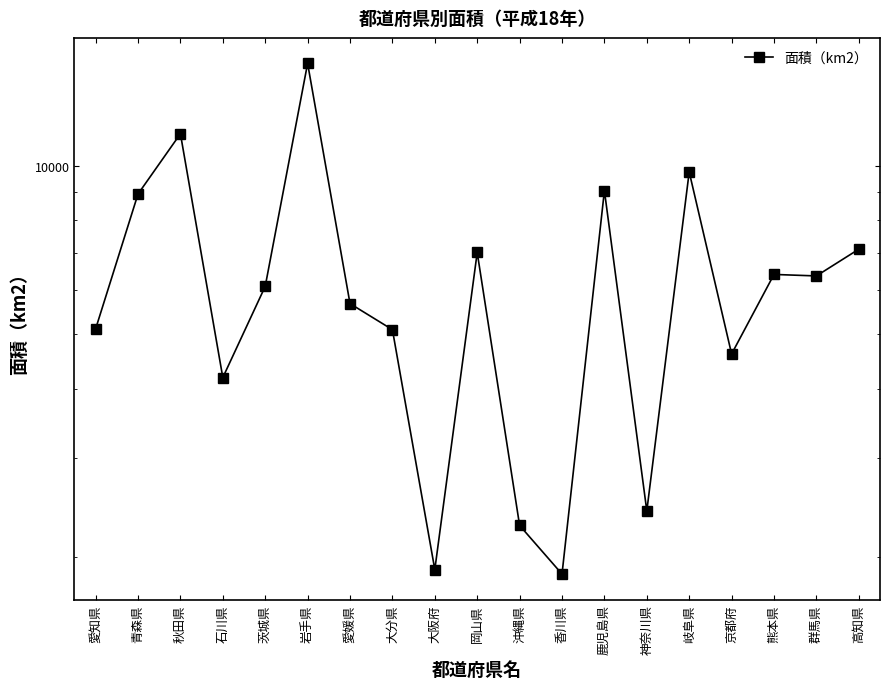

How many values are below 6095?

9